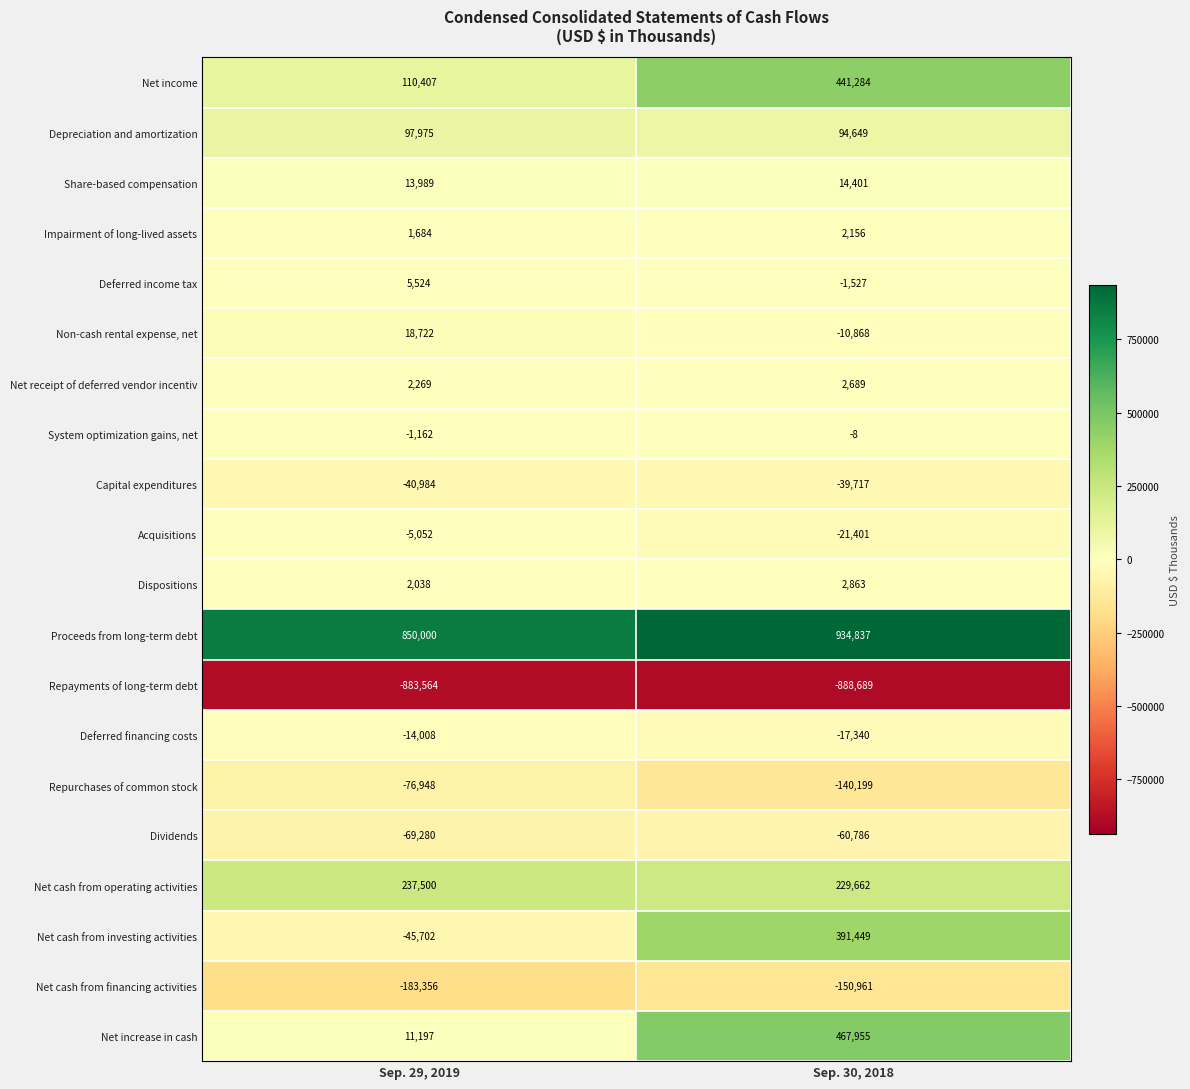

Rank the series at Sep. 30, 2018 from lowest to highest value.

Repayments of long-term debt, Net cash from financing activities, Repurchases of common stock, Dividends, Capital expenditures, Acquisitions, Deferred financing costs, Non-cash rental expense, net, Deferred income tax, System optimization gains, net, Impairment of long-lived assets, Net receipt of deferred vendor incentiv, Dispositions, Share-based compensation, Depreciation and amortization, Net cash from operating activities, Net cash from investing activities, Net income, Net increase in cash, Proceeds from long-term debt